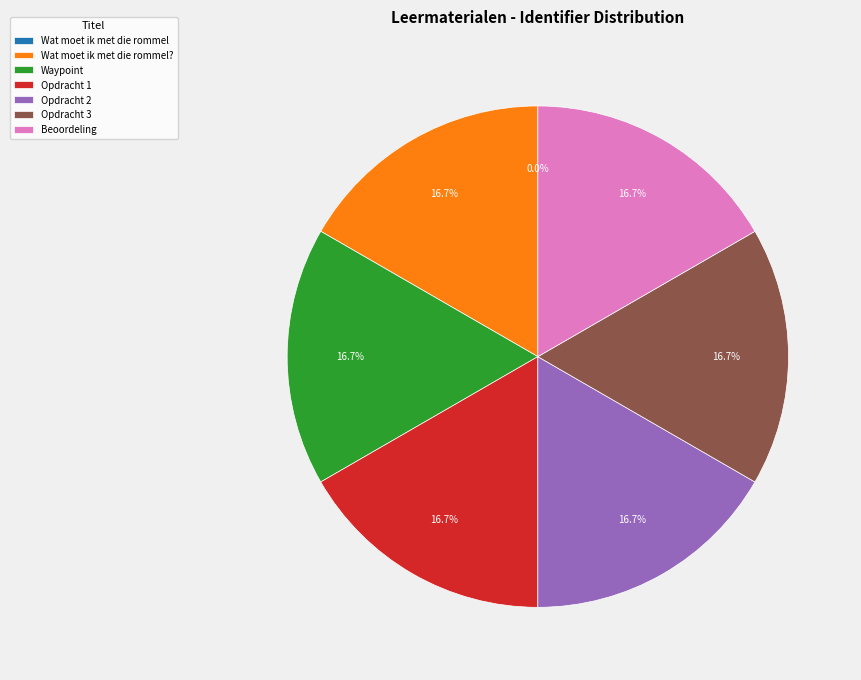

What is the total percentage of Beoordeling and Waypoint?

33.3%